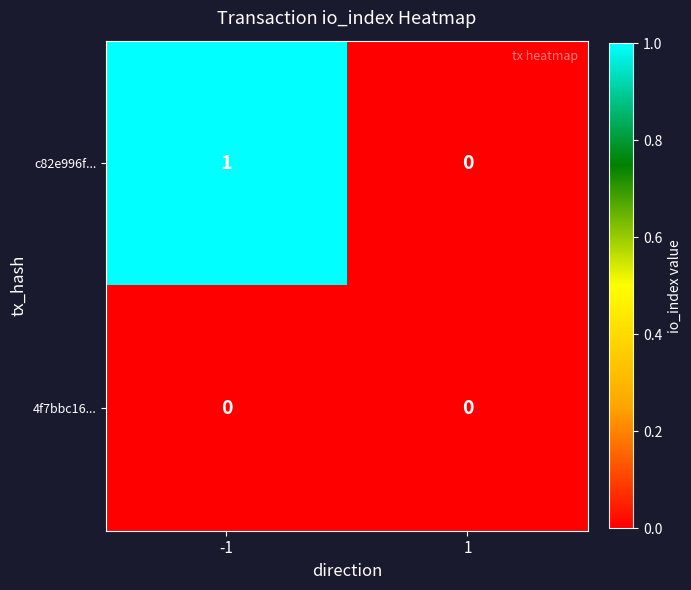

What is the maximum value shown in the chart?

1